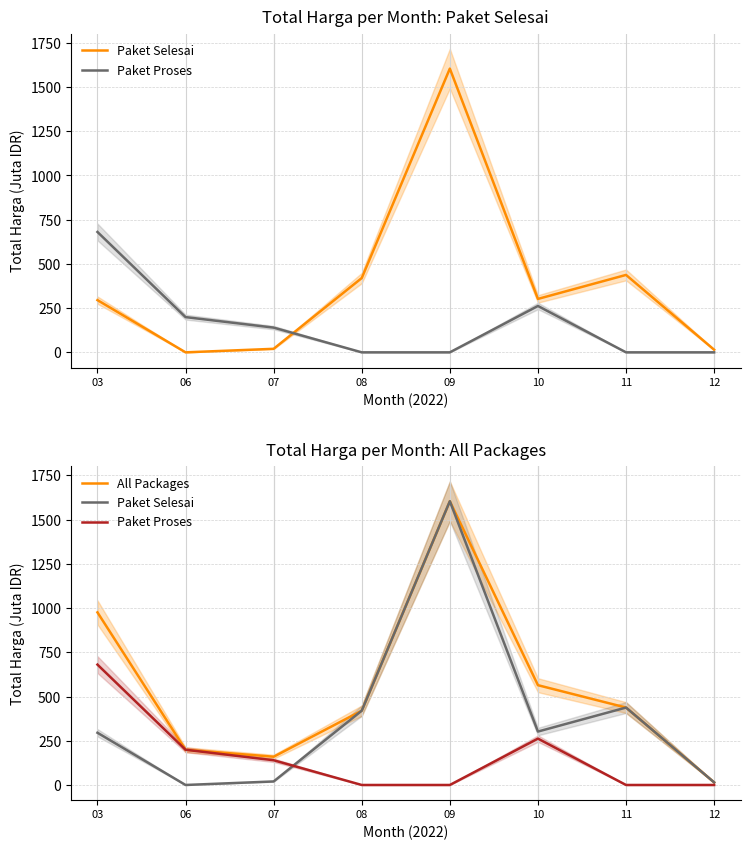

Reading left to right, transcribe all the data shown in this chart.

Paket Selesai: 295.3	0.0	19.9	420.1	1604.2	302.1	437.7	14.8
Paket Proses: 680.6	199.2	139.8	0.0	0.0	262.1	0.0	0.0
All Packages: 975.8	199.2	159.8	420.1	1604.2	564.2	437.7	14.8